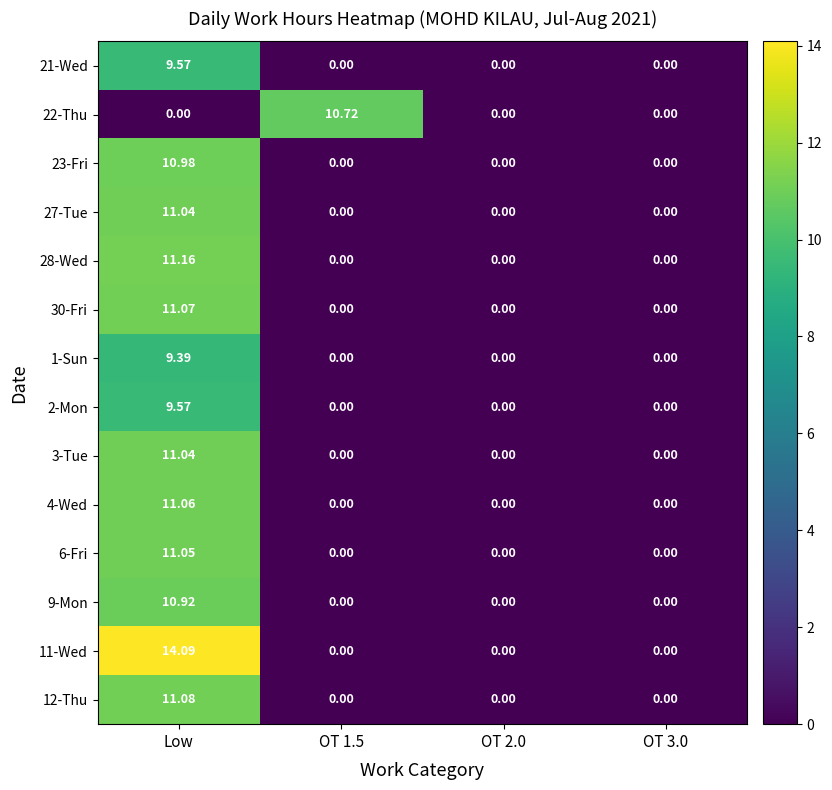

Count the number of categories in the chart.

4